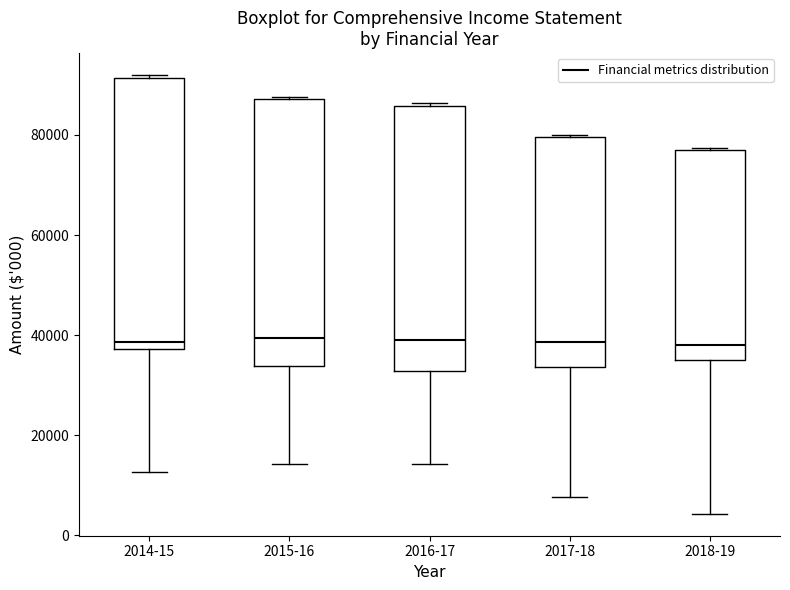

Reading left to right, read every box against the y-axis: the position of its median line, the range the box covers, and the ends of its whiskers. The values are not printed on the chart, so give them approximately, as read against the axis.

2014-15: median 38000 (just above the box's lower edge), box 38000 to 92000, whiskers 12000 to 92000
2015-16: median 40000, box 34000 to 88000, whiskers 14000 to 88000
2016-17: median 40000, box 32000 to 86000, whiskers 14000 to 86000
2017-18: median 38000, box 34000 to 80000, whiskers 8000 to 80000
2018-19: median 38000, box 34000 to 76000, whiskers 4000 to 78000